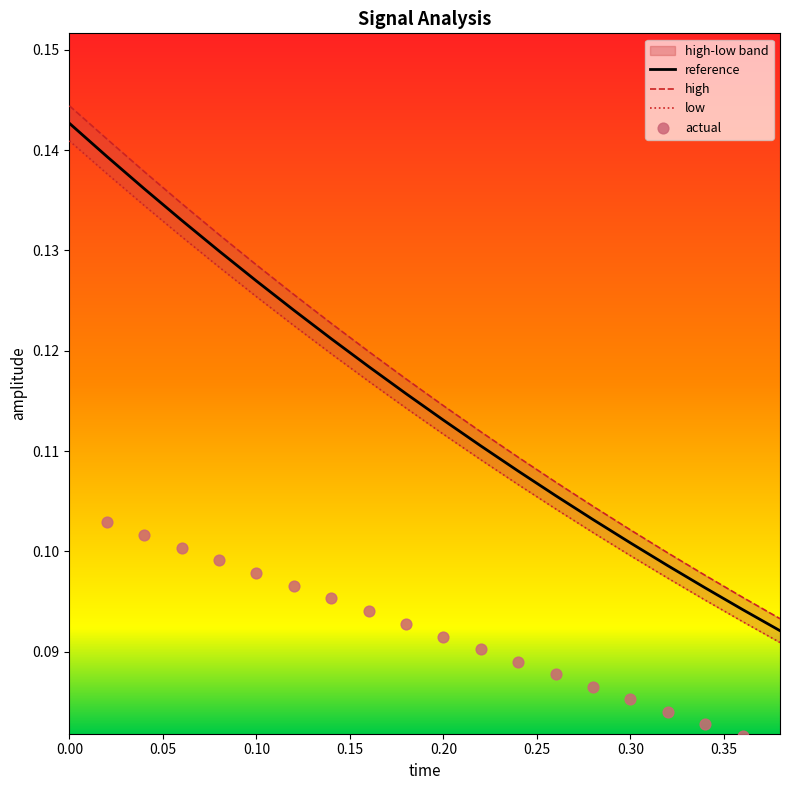

The value of reference at 0.10 is 0.0. True or false?

False